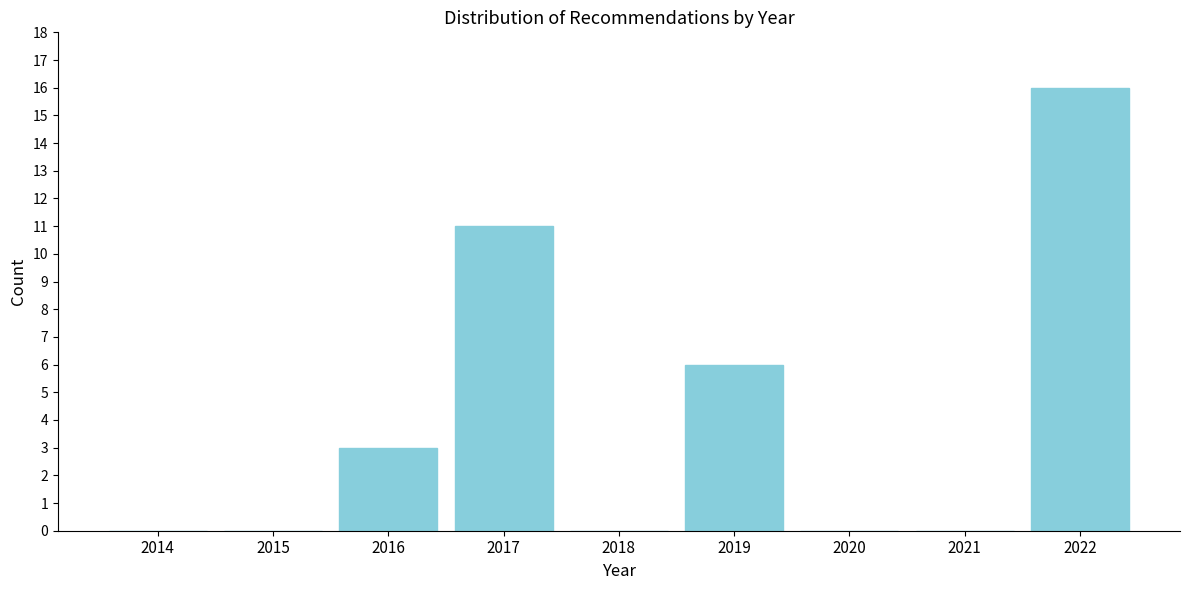

Reading left to right, list all the values displayed in this chart.

2014=0	2015=0	2016=3	2017=11	2018=0	2019=6	2020=0	2021=0	2022=16